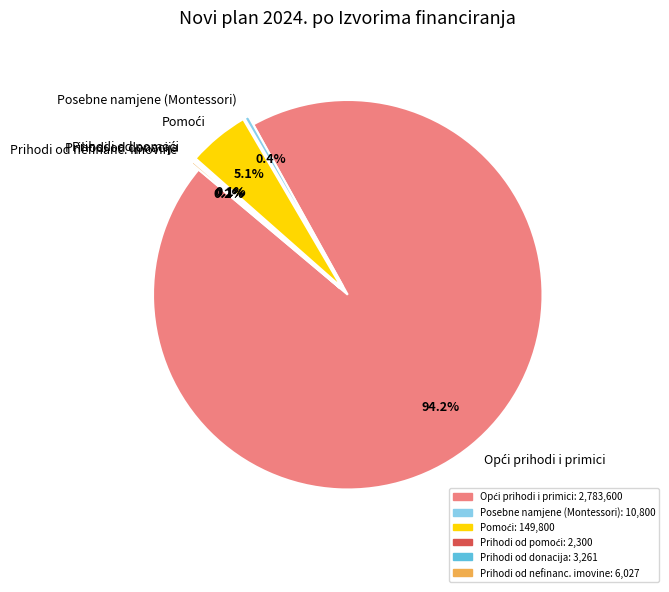

How much of the chart is everything except Posebne namjene (Montessori)?

99.6%